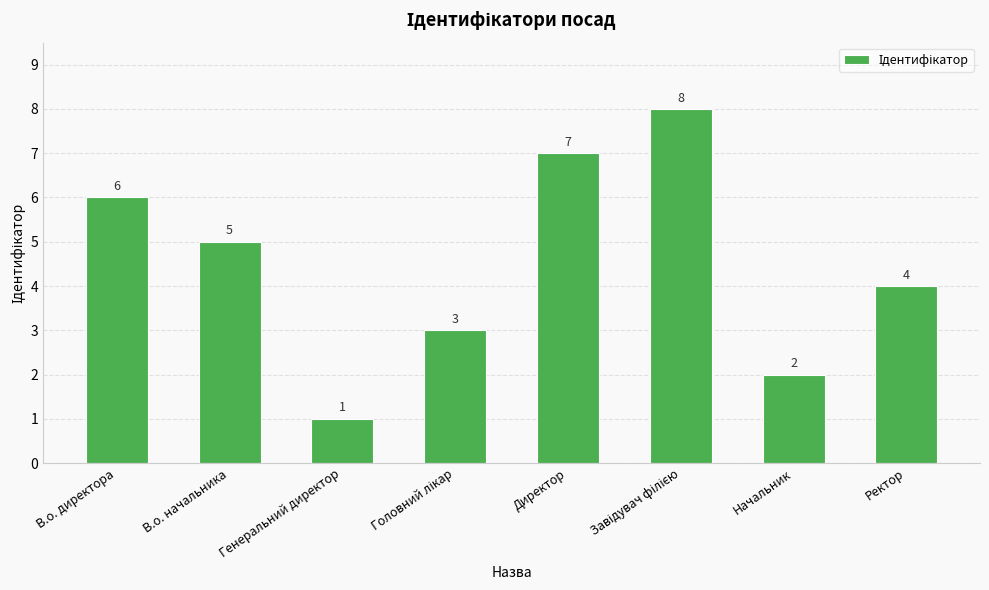

What is the label of the 4th bar from the right?

Директор